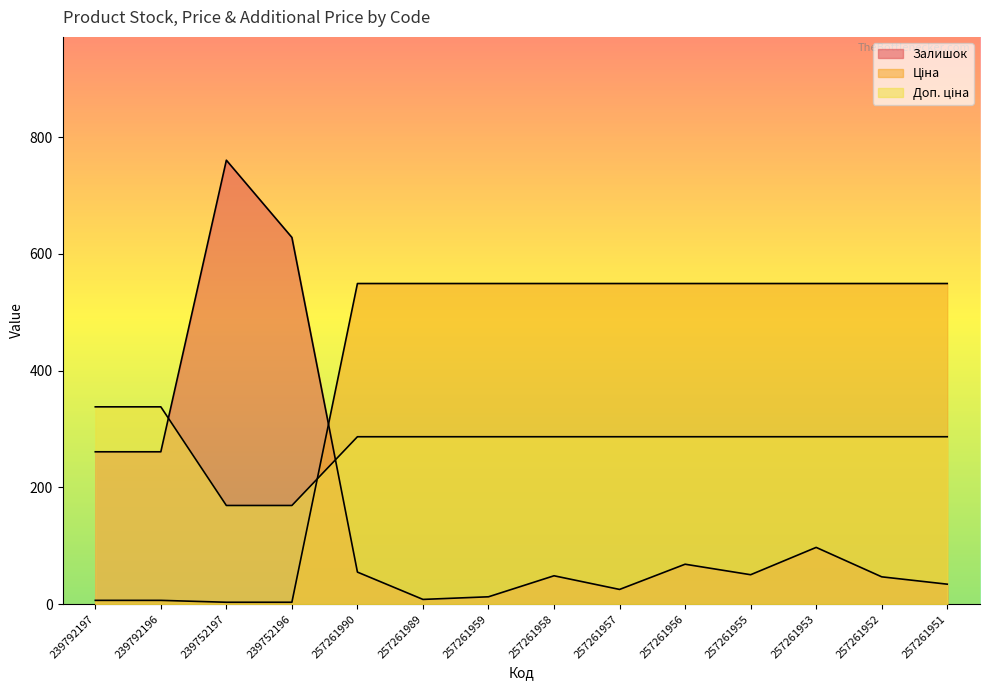

List the labels in order of Залишок value, smallest first.

257261989, 257261959, 257261957, 257261951, 257261952, 257261958, 257261955, 257261990, 257261956, 257261953, 239792197, 239792196, 239752196, 239752197